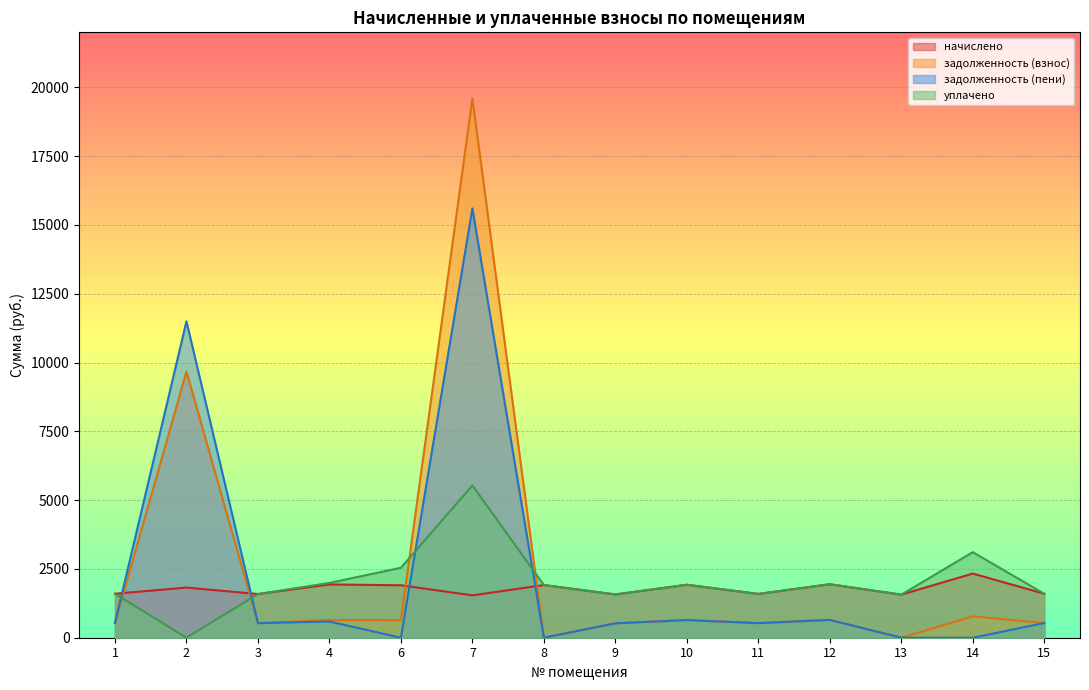

What is the difference between the начислено values at 10 and 11?

333.6